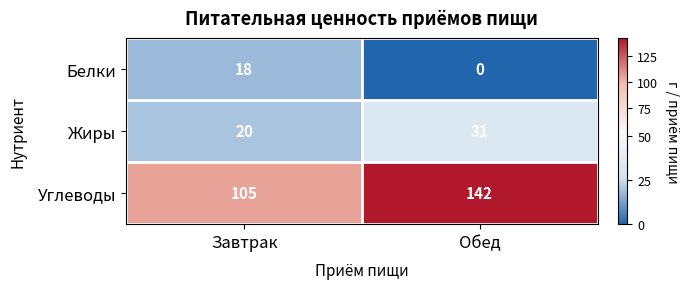

How many positive values does the Белки series have?

1